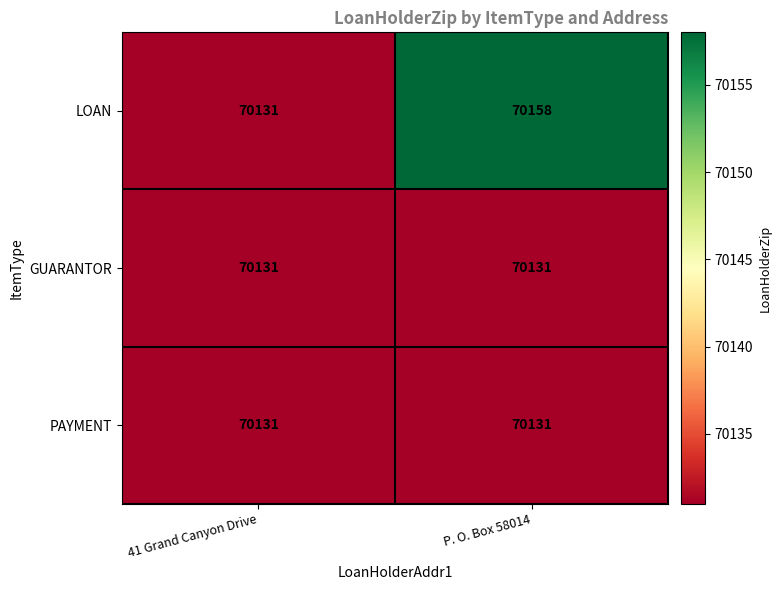

Which series has the largest total across all categories?

LOAN